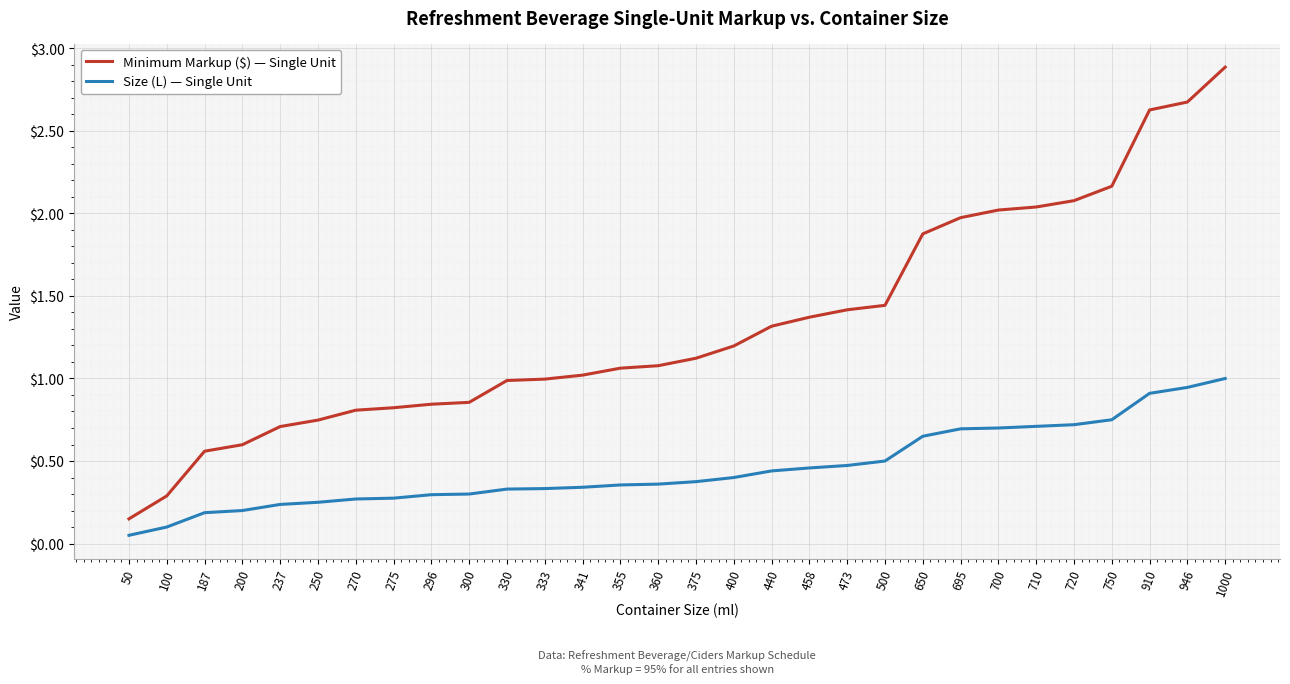

List the series in order of their peak value, highest first.

Minimum Markup ($) — Single Unit, Size (L) — Single Unit